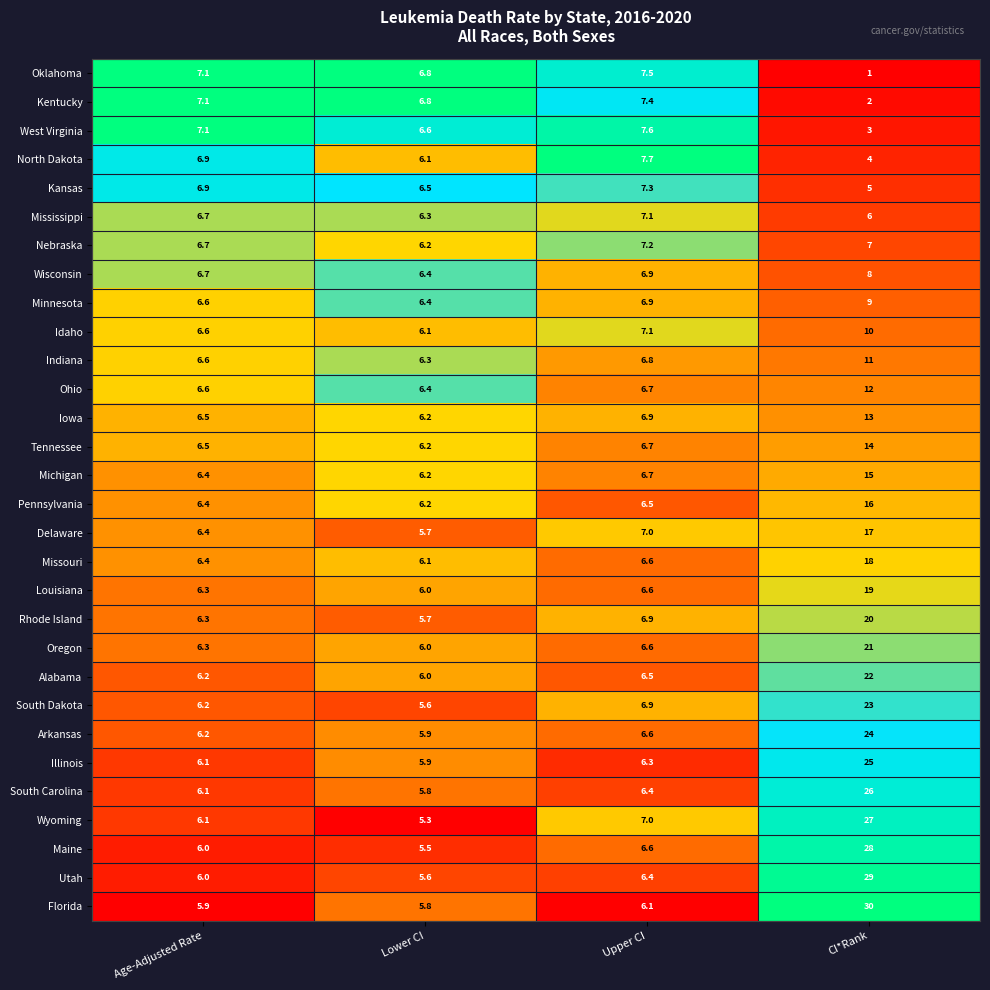

How many categories are shown in the chart?

4